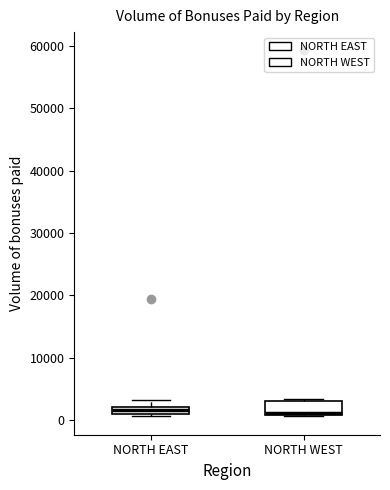

Which box is the tallest, from its lower edge to its upper edge?

NORTH WEST